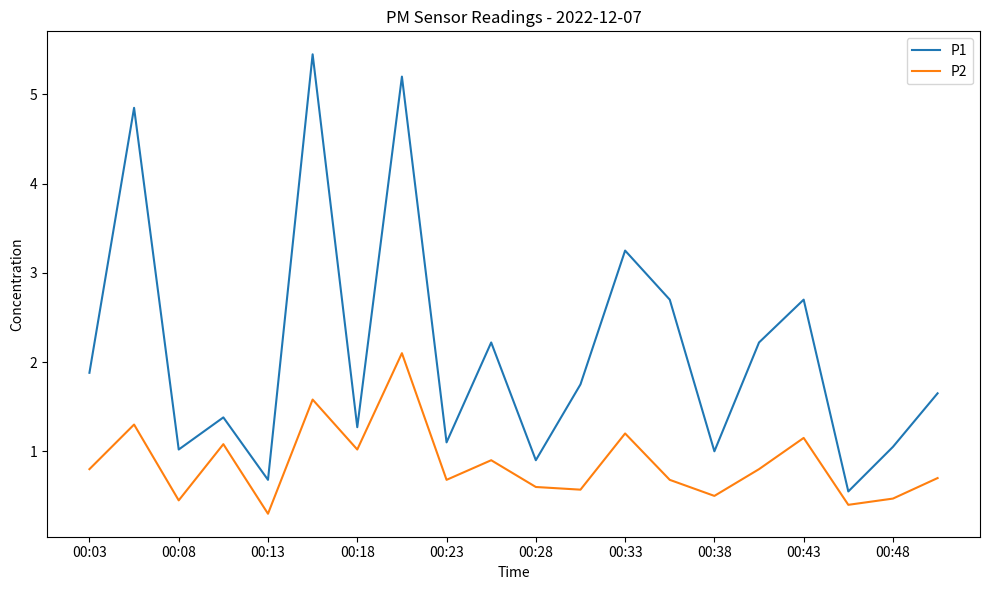

Rank the series by their average value, from highest to lowest.

P1, P2